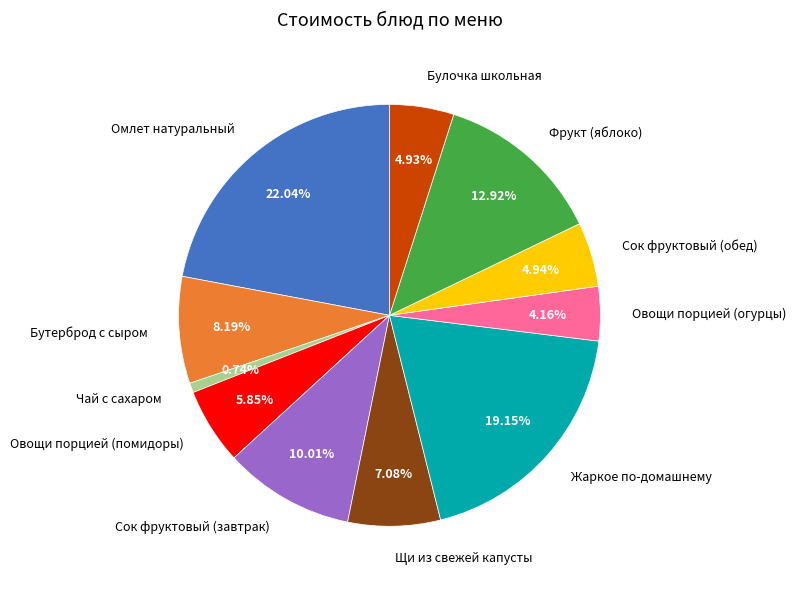

Is there any slice that represents more than half of the pie?

No